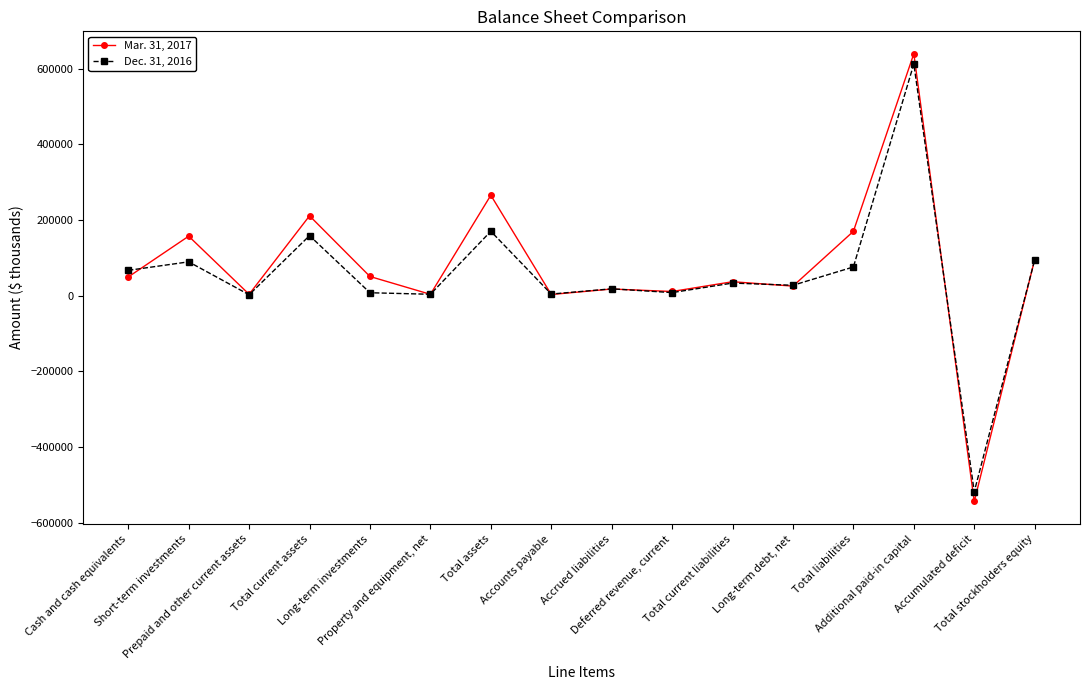

List the series in order of their peak value, lowest first.

Dec. 31, 2016, Mar. 31, 2017